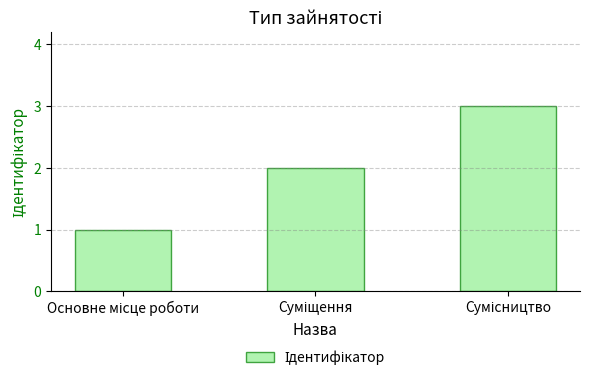

What is the sum of all values?

6